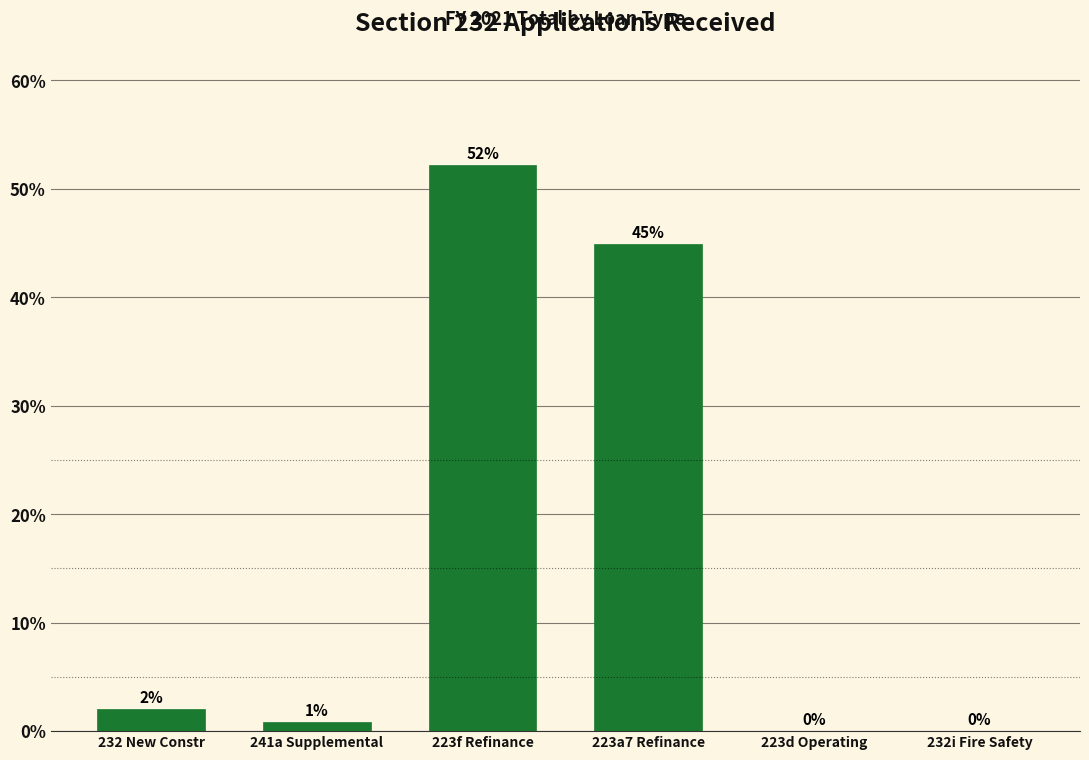

What is the greatest value displayed?

52.2